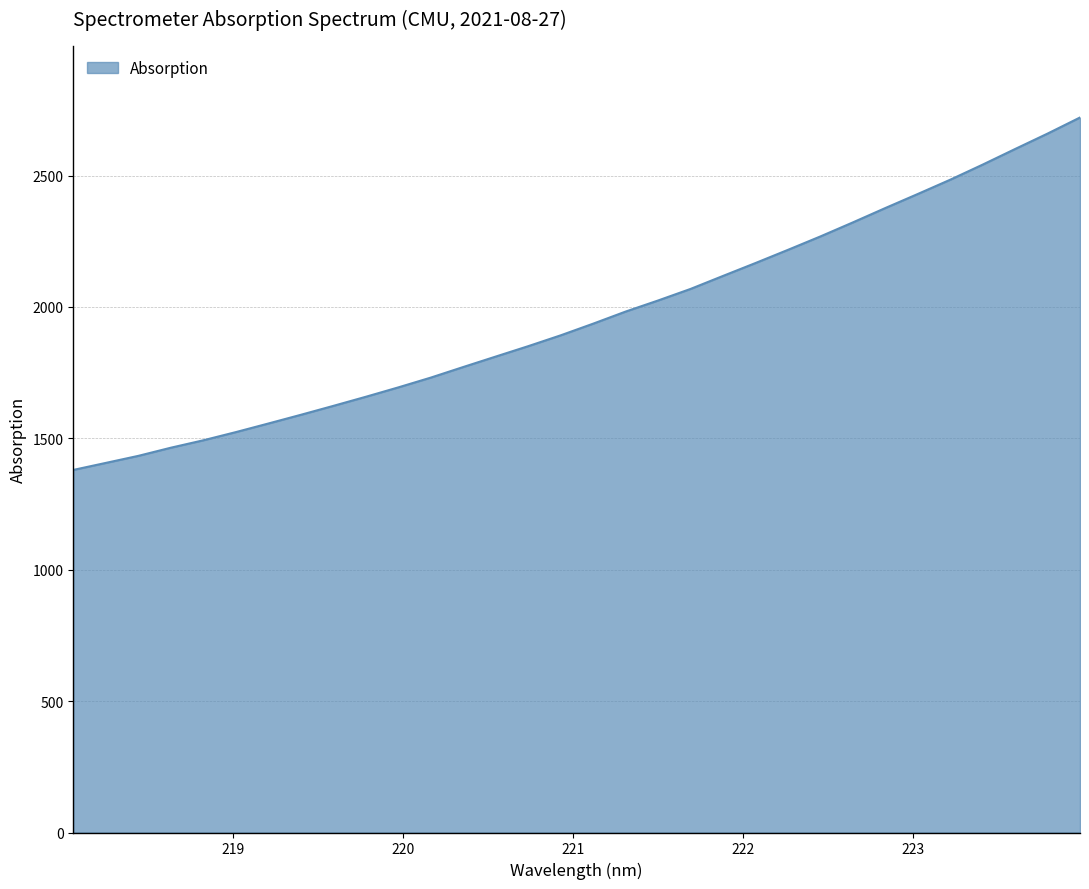

What is the difference between the maximum and minimum values?

1341.3